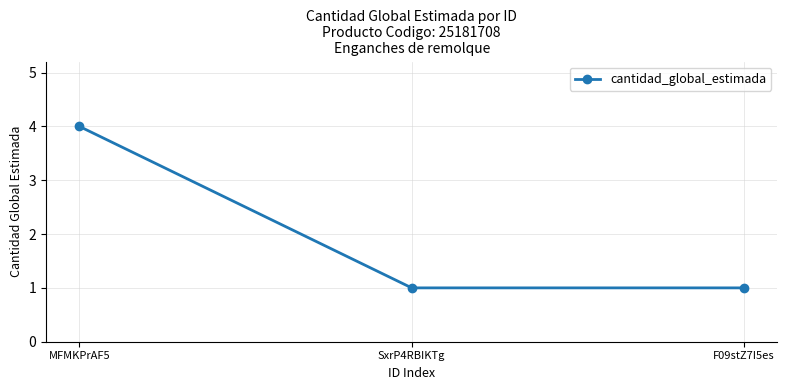

How many lines are shown in the chart?

1